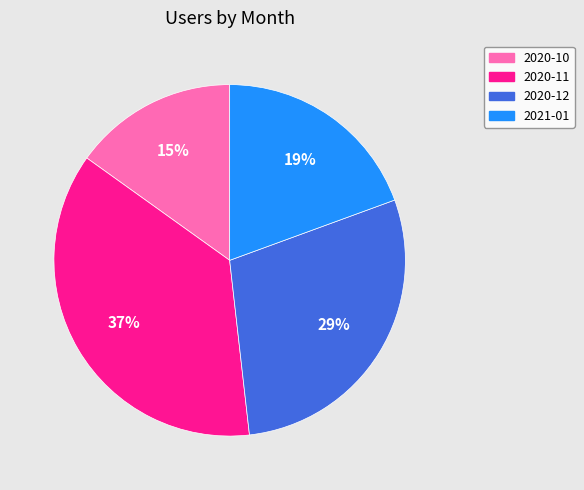

Do 2020-11 and 2020-10 together represent more than half of the pie?

Yes